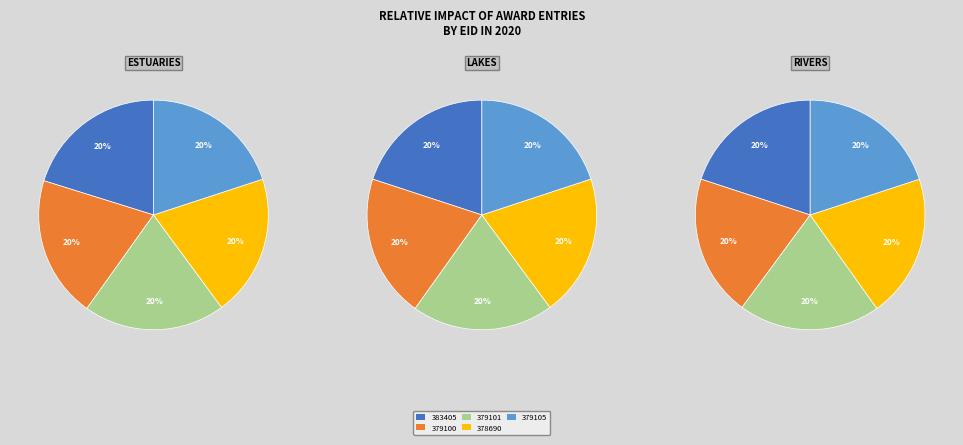

What portion of the pie excludes 383405?

79.8%